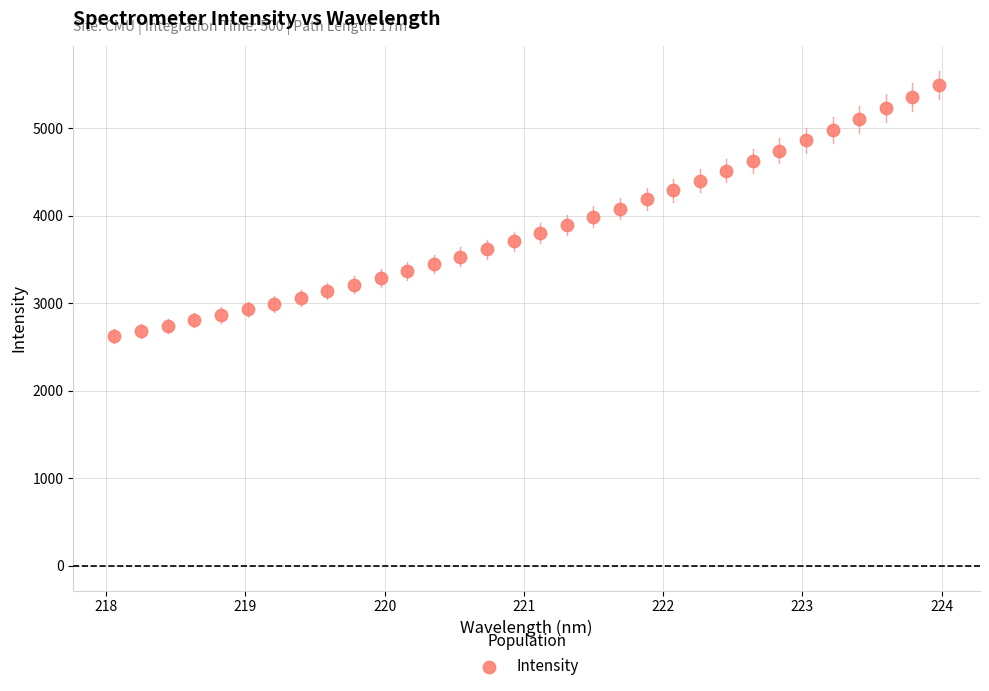

What is the range of Y values (max minus min)?

2866.4